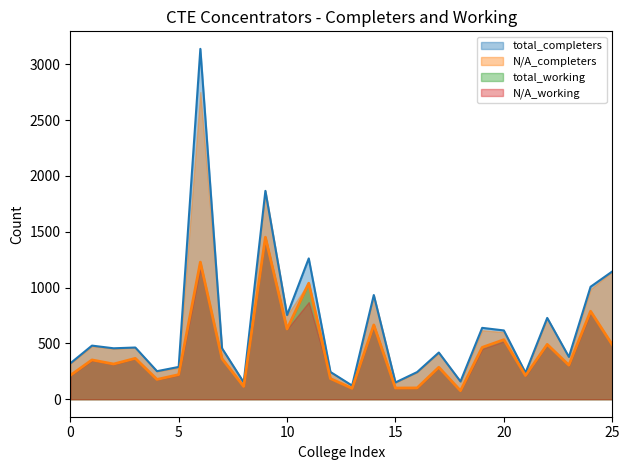

What is the minimum value shown in the chart?

76